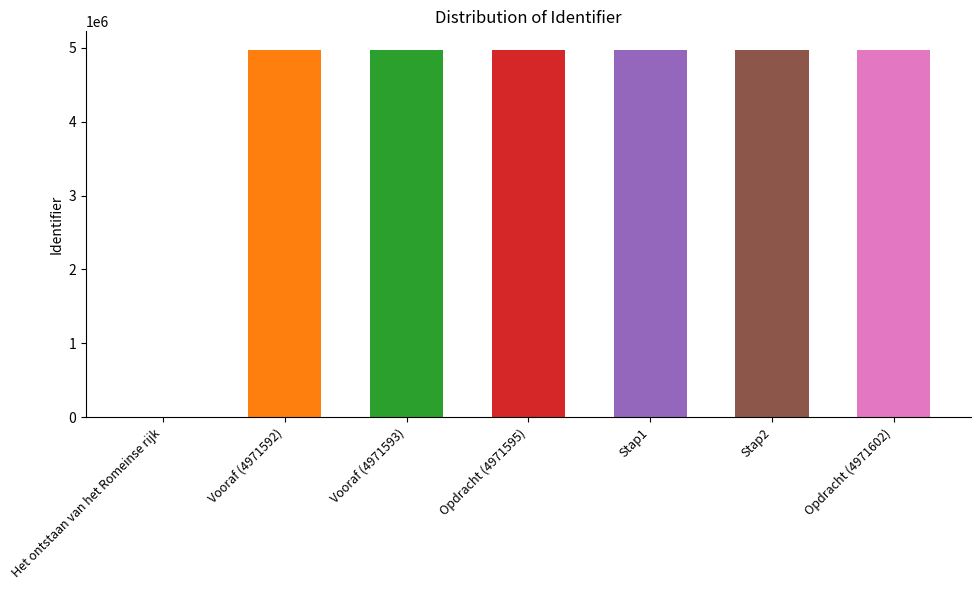

What is the sum of all values?

29829580